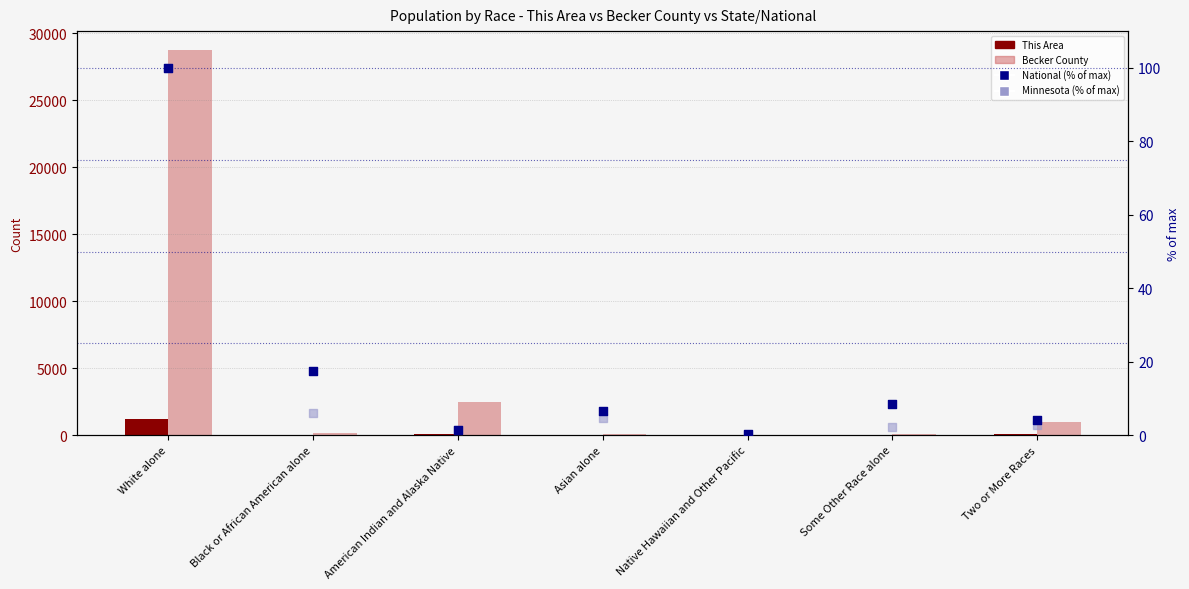

Which series has the largest Y range (max minus min)?

Becker County